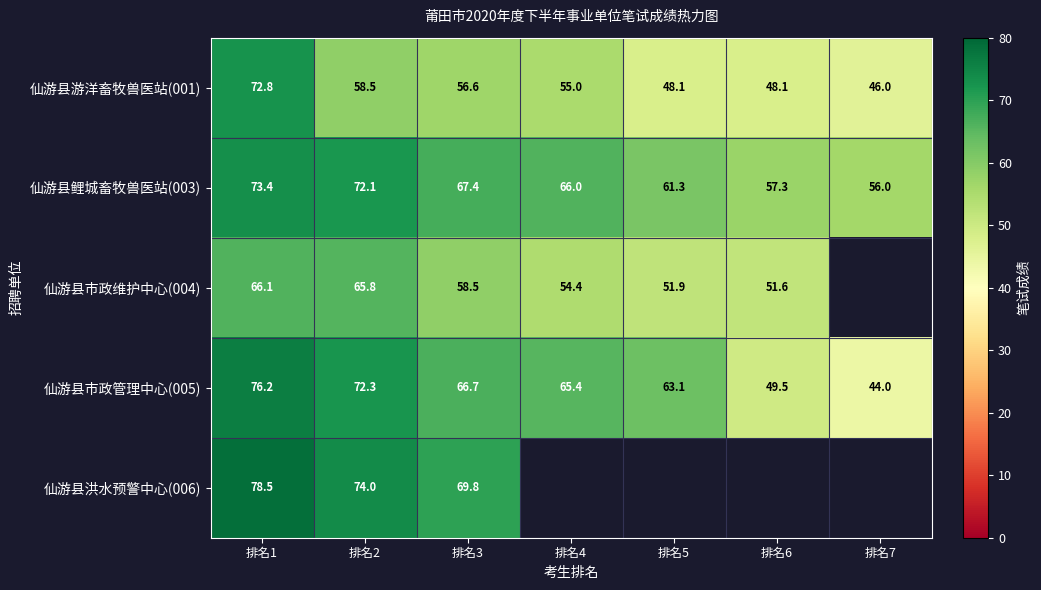

At which label is 仙游县市政管理中心(005) closest to 60?

排名5